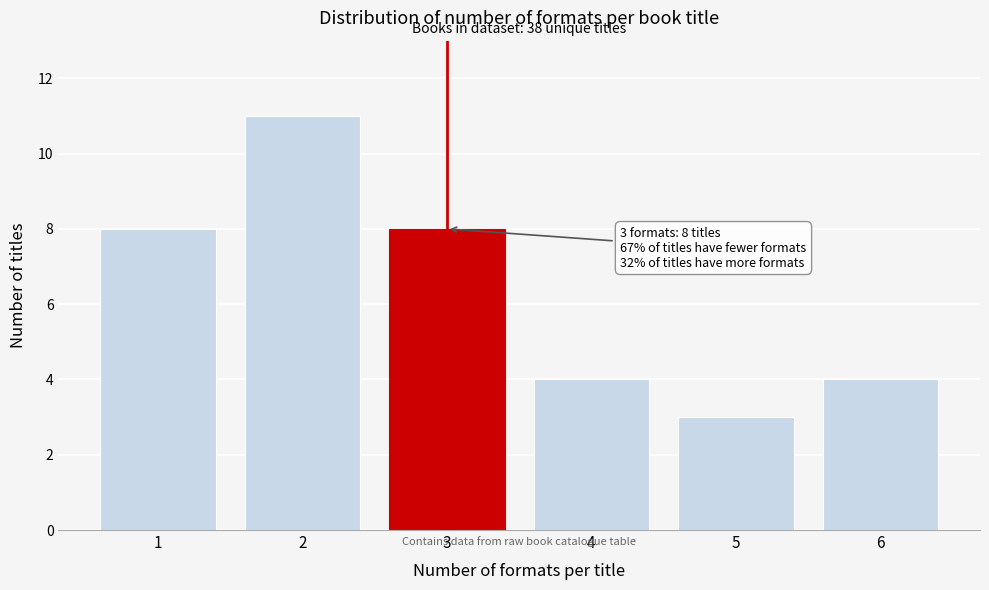

Reading left to right, what are all the values shown in this chart?

1=8	2=11	3=8	4=4	5=3	6=4